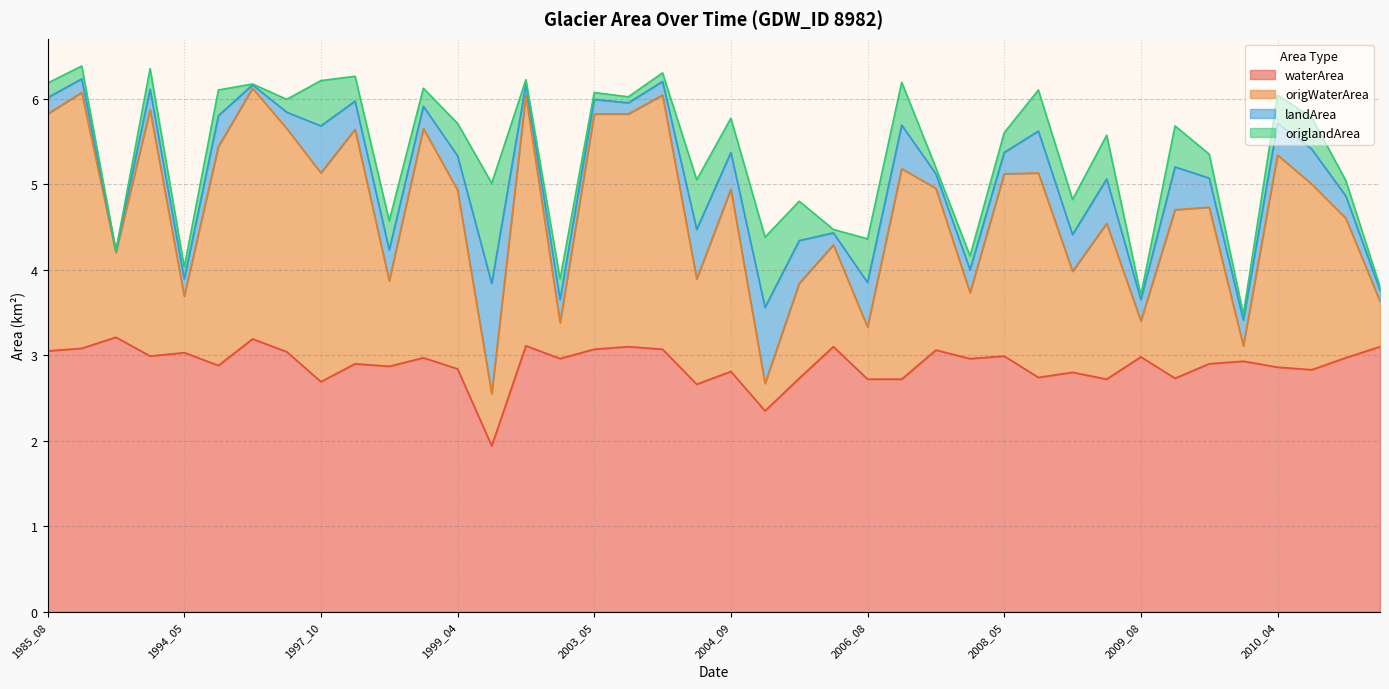

What is the lowest value of the waterArea series?

1.9